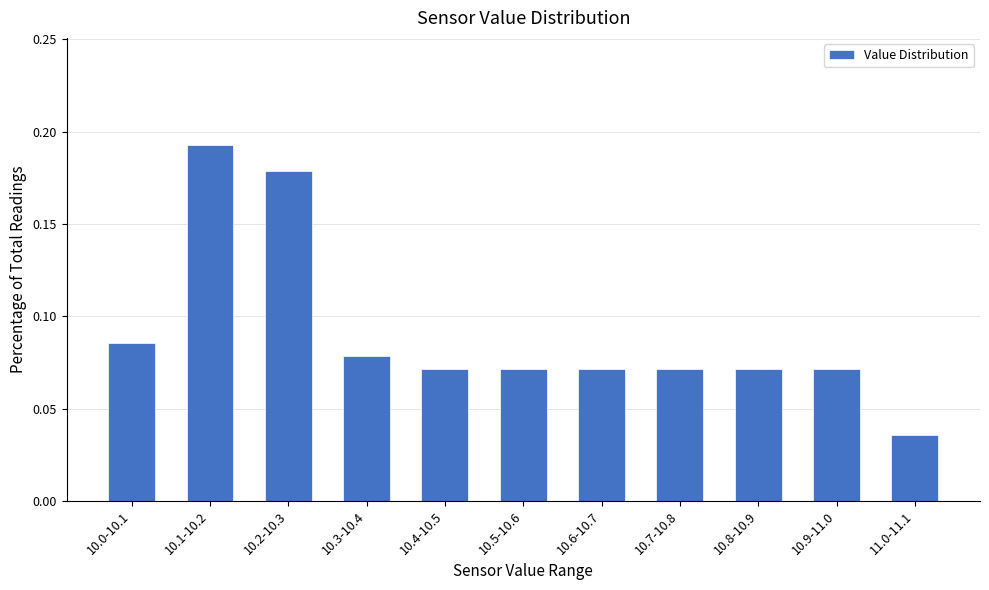

Which has a higher value, 10.0-10.1 or 10.7-10.8?

10.0-10.1